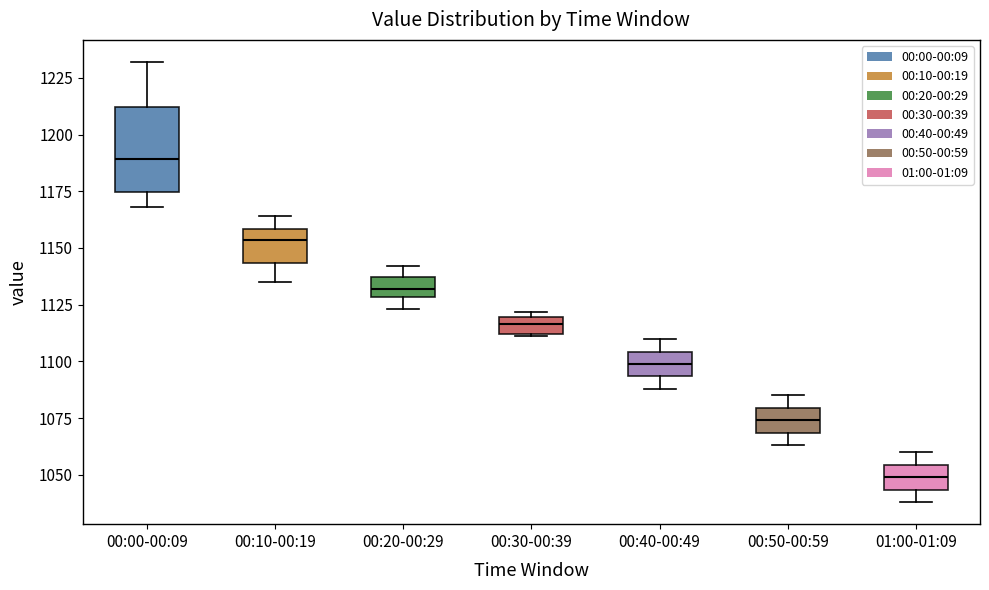

Which box is the tallest, from its lower edge to its upper edge?

00:00-00:09